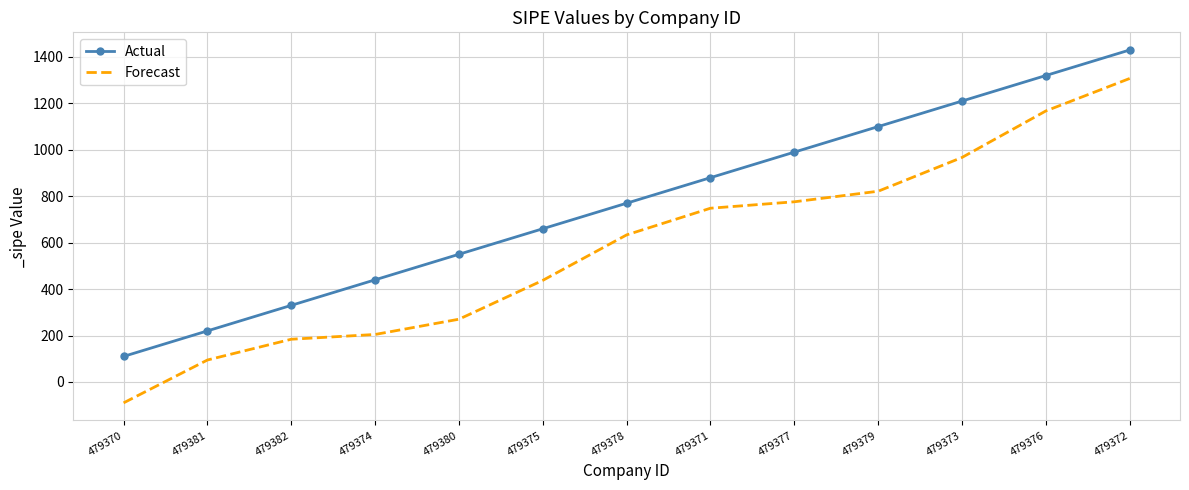

What value does the Forecast series have at 479376?

1167.4